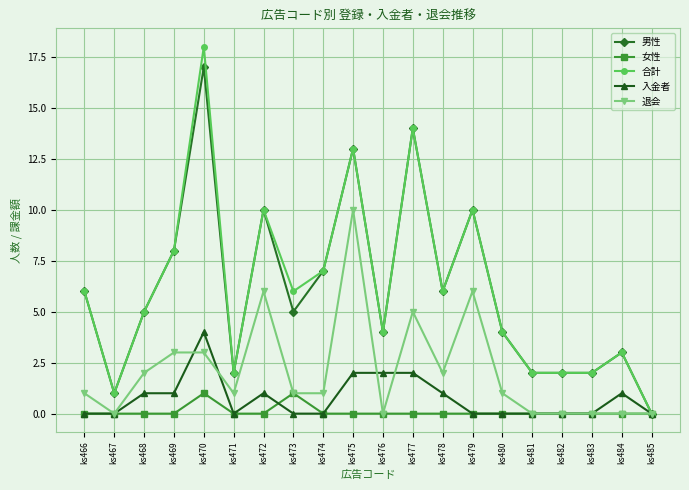

Reading left to right, list all the values displayed in this chart.

男性: 6	1	5	8	17	2	10	5	7	13	4	14	6	10	4	2	2	2	3	0
女性: 0	0	0	0	1	0	0	1	0	0	0	0	0	0	0	0	0	0	0	0
合計: 6	1	5	8	18	2	10	6	7	13	4	14	6	10	4	2	2	2	3	0
入金者: 0	0	1	1	4	0	1	0	0	2	2	2	1	0	0	0	0	0	1	0
退会: 1	0	2	3	3	1	6	1	1	10	0	5	2	6	1	0	0	0	0	0